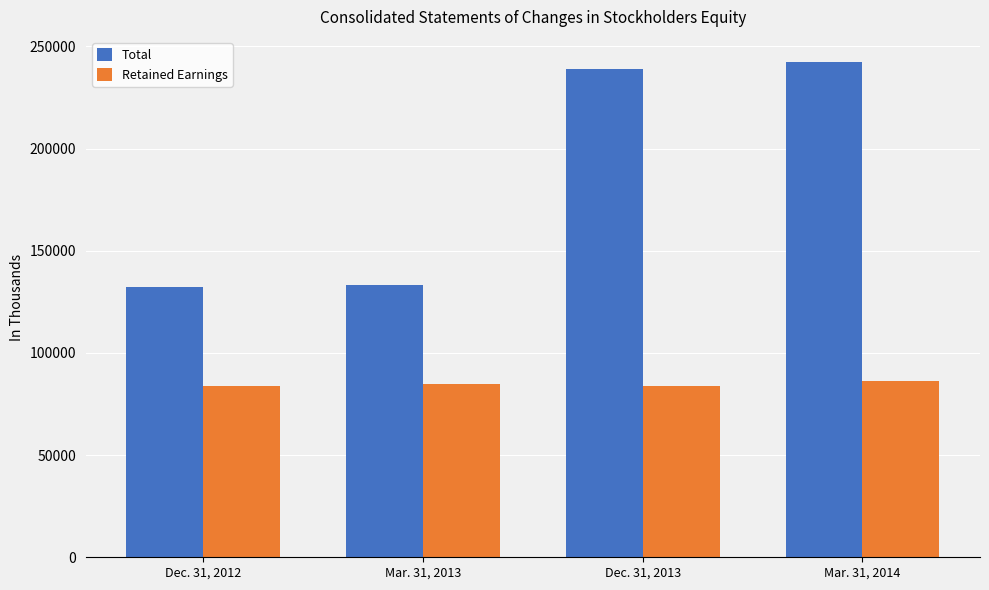

Between Mar. 31, 2013 and Mar. 31, 2014, which series saw the biggest shift?

Total